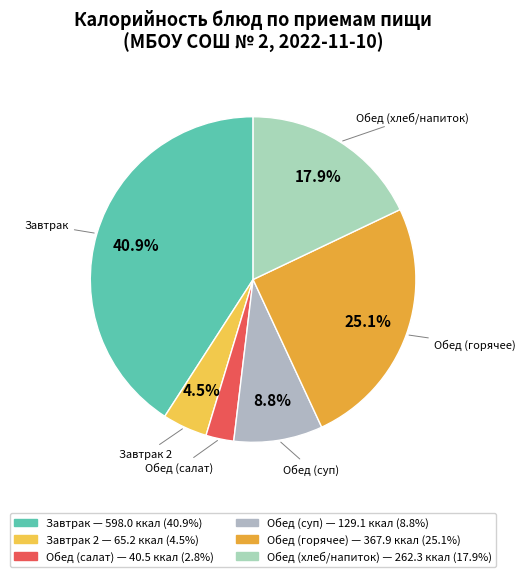

How many segments does this pie chart have?

6